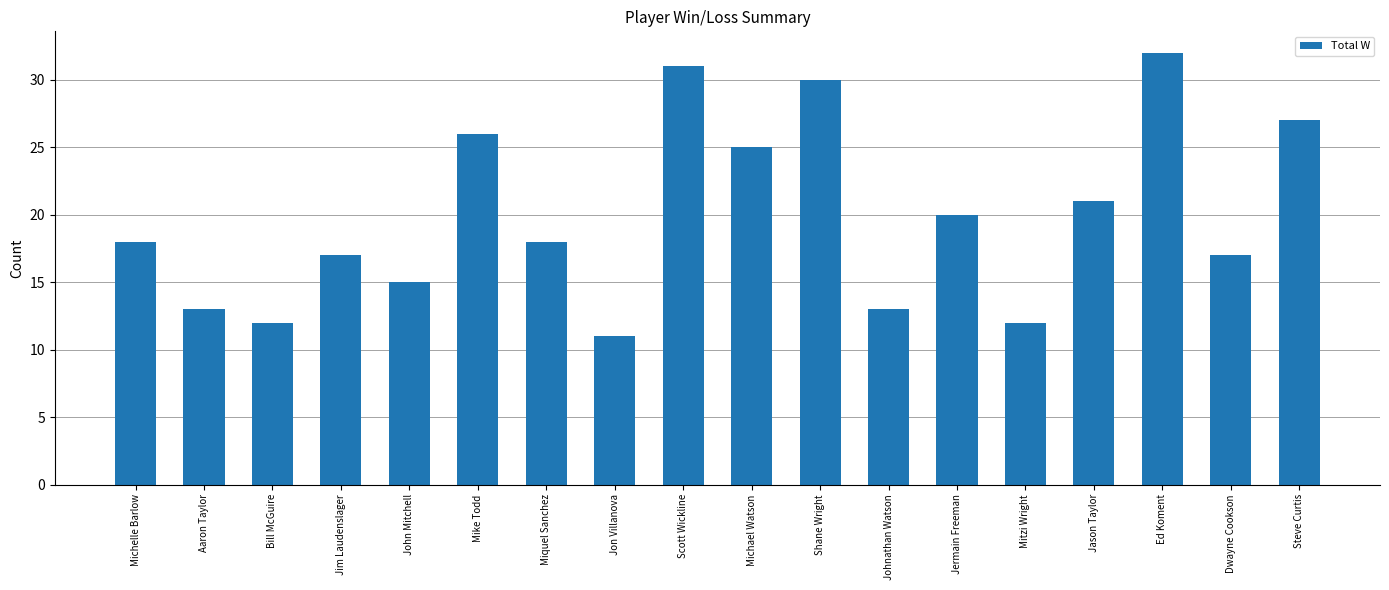

What is the label of the 9th bar from the left?

Scott Wickline